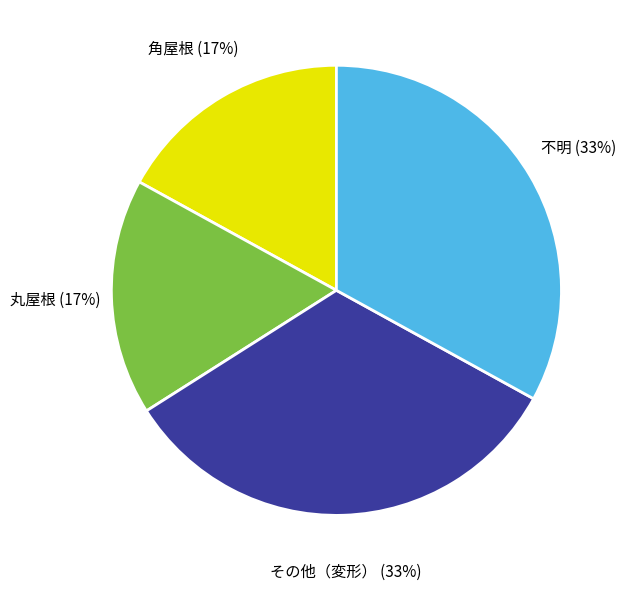

What is the ratio of the value at 丸屋根 to the value at 不明?

0.5